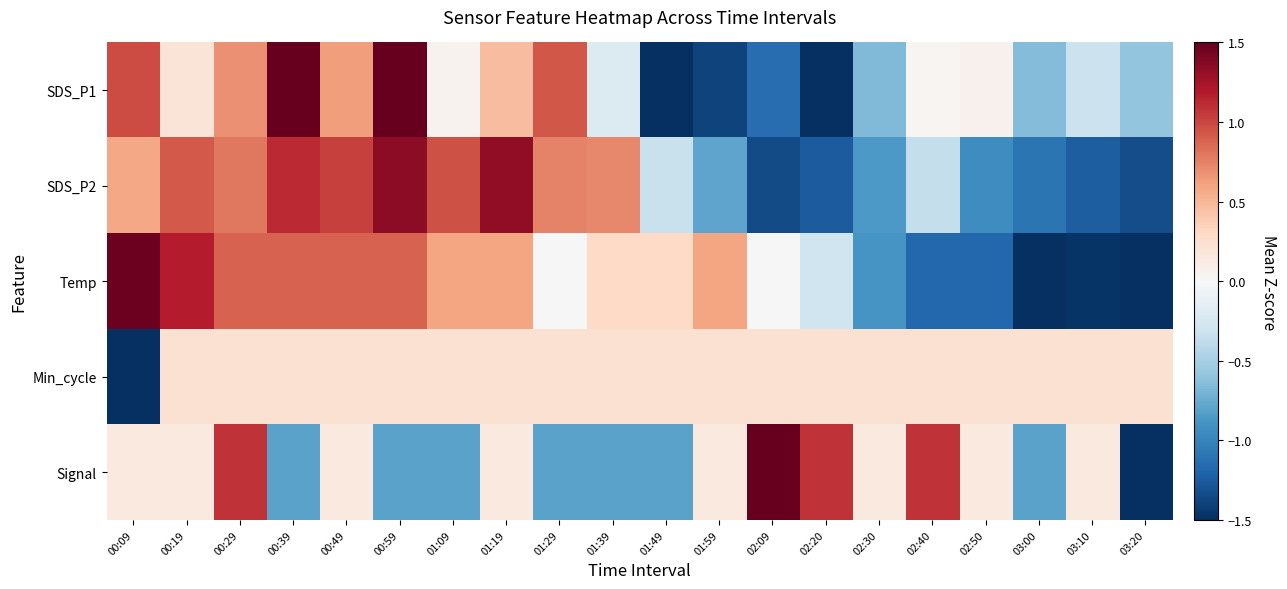

At 03:10, list the series in order from smallest to largest.

Temp, SDS_P2, SDS_P1, Signal, Min_cycle